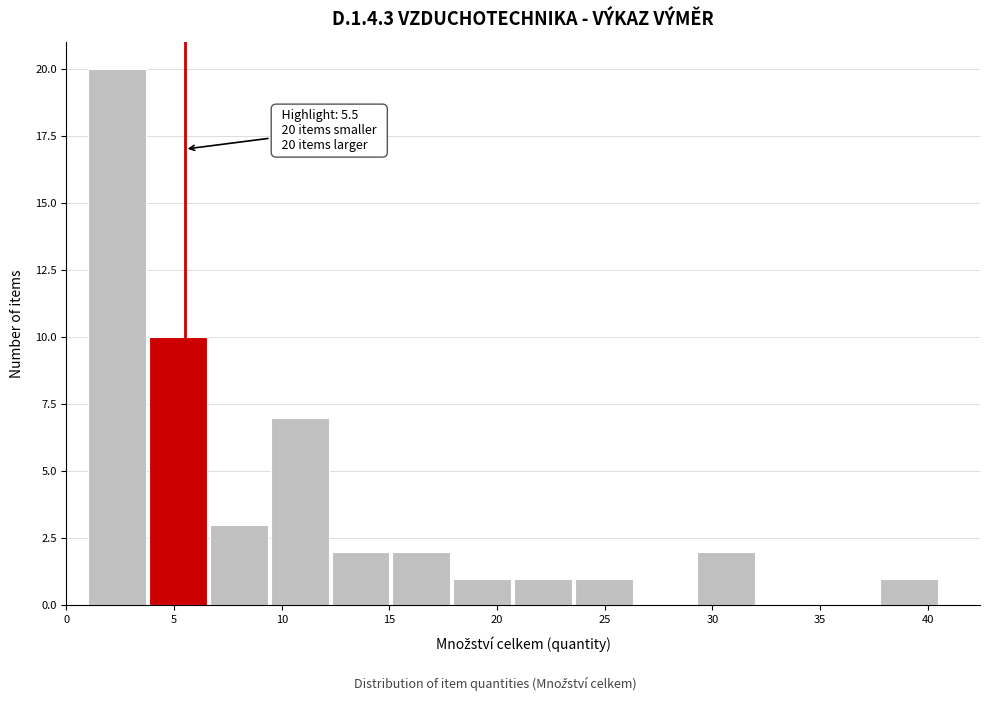

Over which range of the x-axis is the bar tallest?

1.0 to 4.0